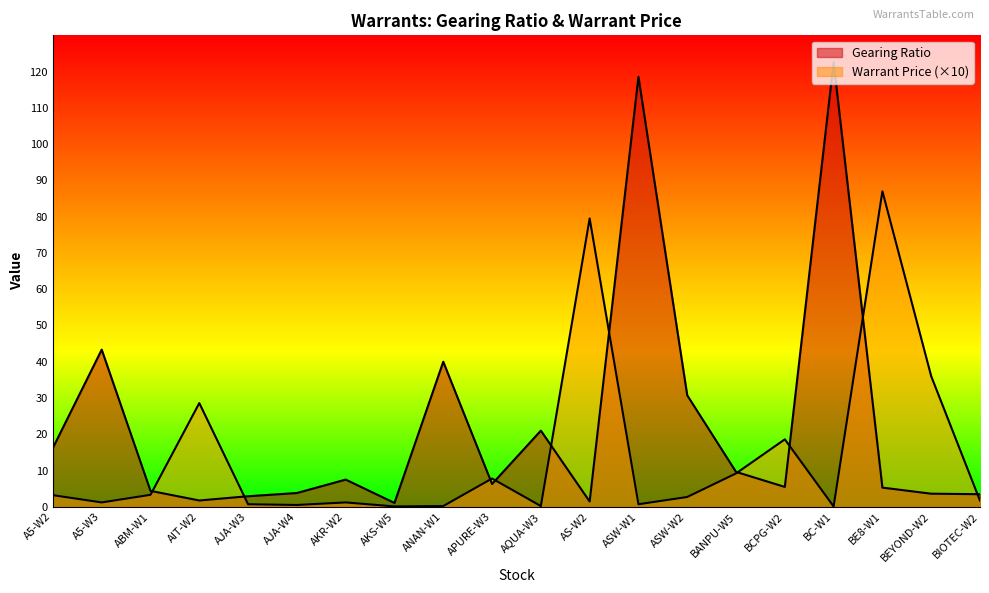

What is the greatest value displayed?

122.6